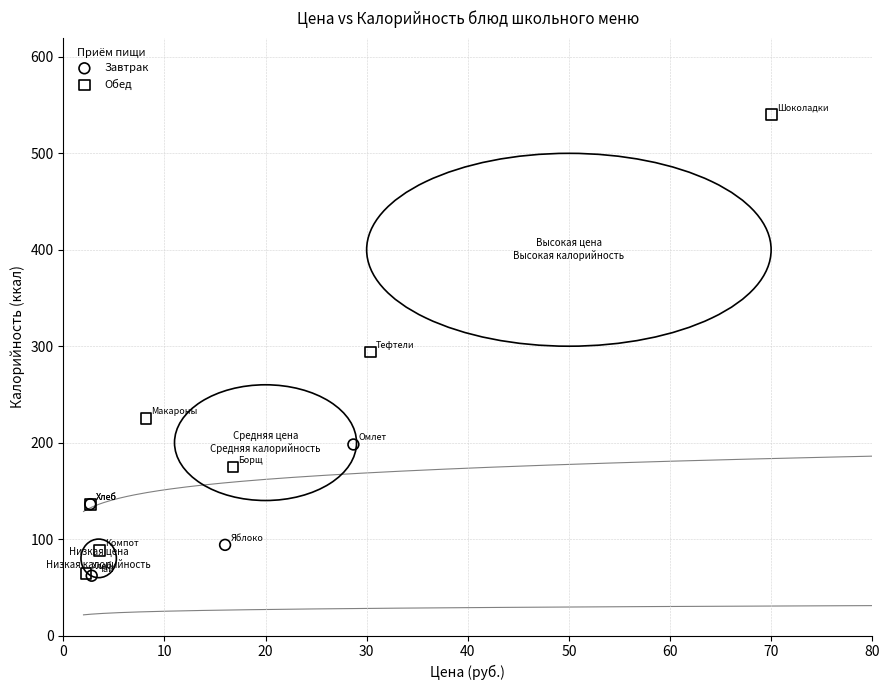

Which series reaches the maximum Y coordinate?

Обед